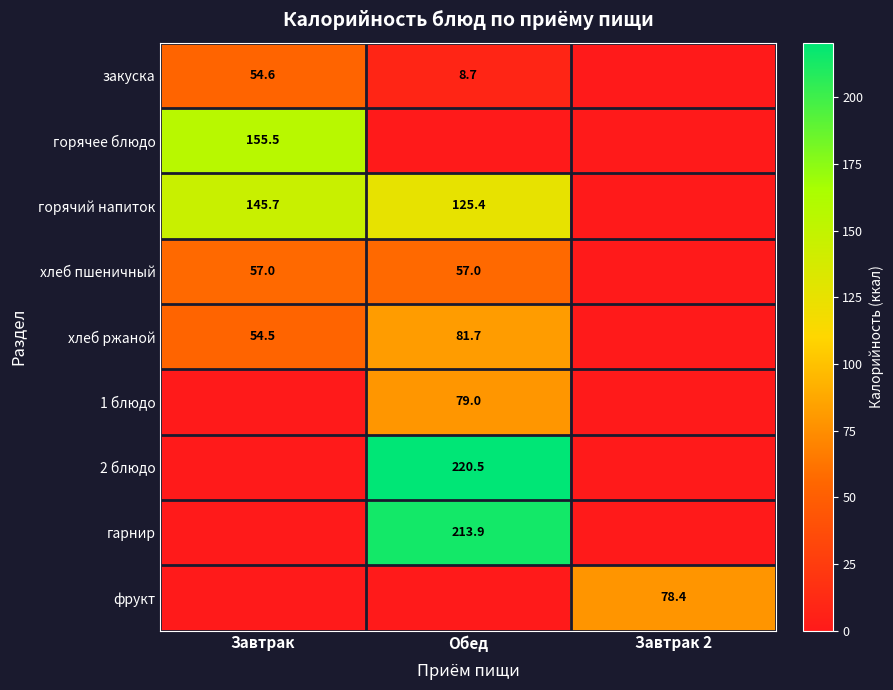

The 2 блюдо series shows 220.5 at Обед. True or false?

True